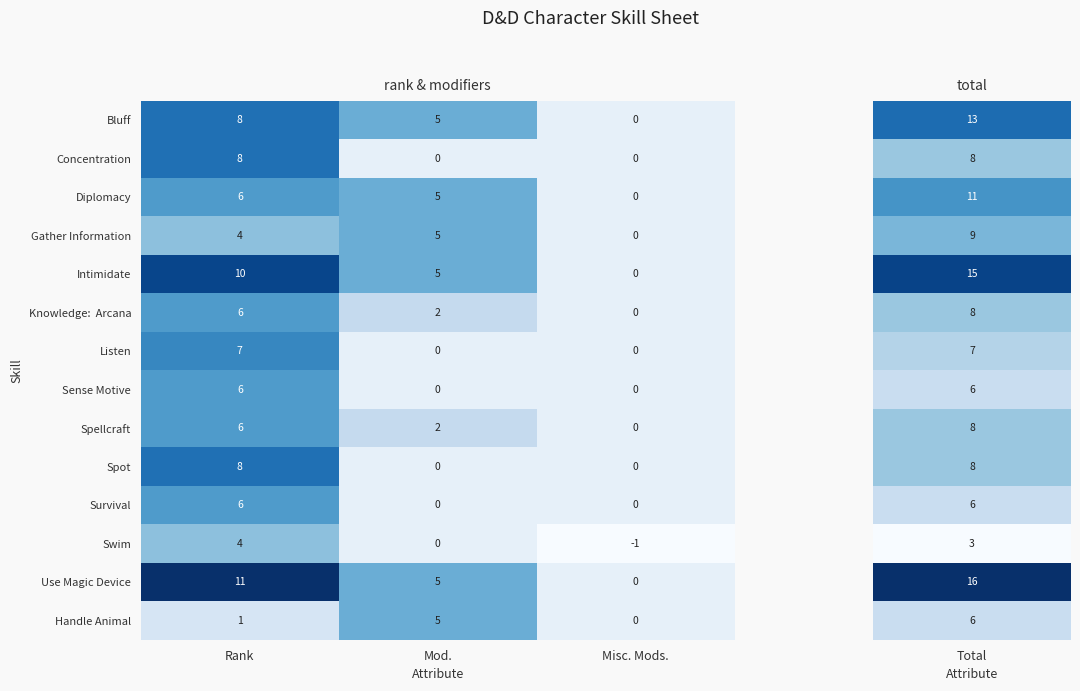

At which category does the chart reach its peak across all series?

Rank